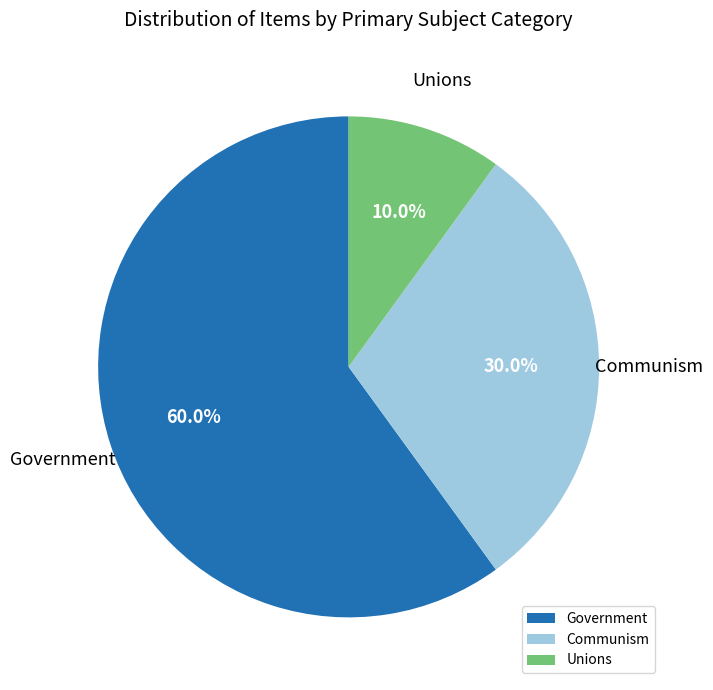

Is Unions the majority of the pie?

No